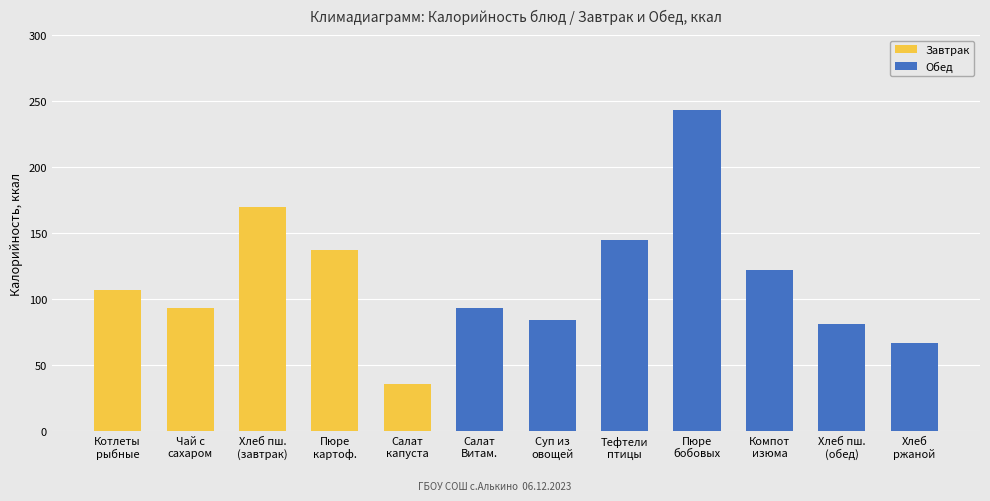

Reading left to right, list all the values displayed in this chart.

Котлеты рыбные с соусом=107	Чай с сахаром=93	Хлеб пшеничный (завтрак)=170	Пюре картофельное=137	Салат из капусты=36	Салат Витаминный=93	Суп из овощей=84	Тефтели из птицы=145	Пюре из бобовых=243	Компот из изюма=122	Хлеб пшеничный (обед)=81	Хлеб ржаной=67